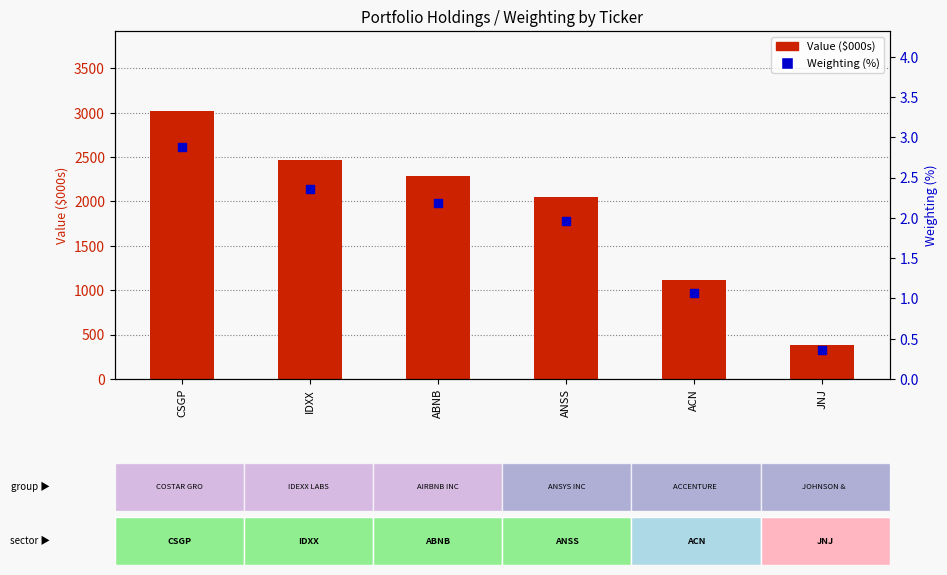

Is the value of Weighting (%) at CSGP greater than the value of Value ($000s) at ANSS?

No